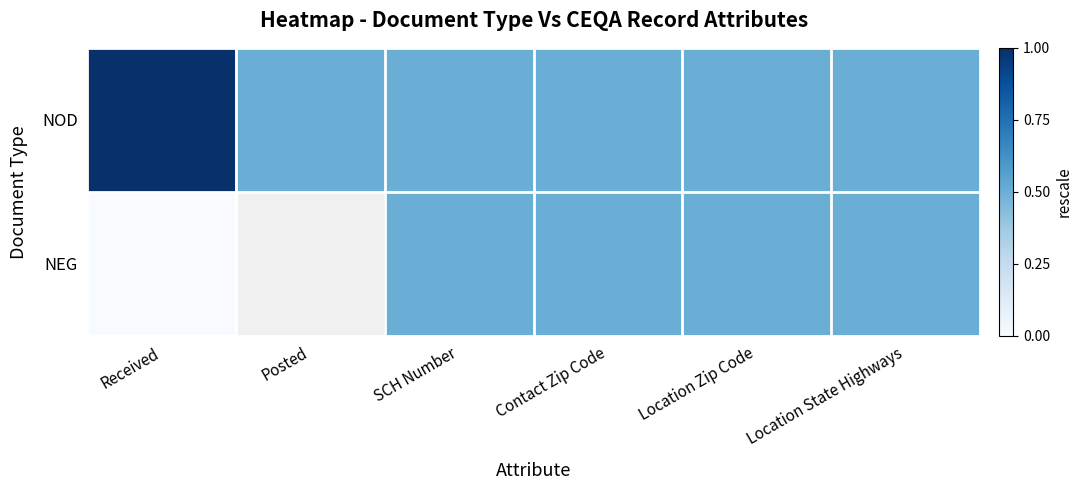

Read the NOD value at Received.

1.0